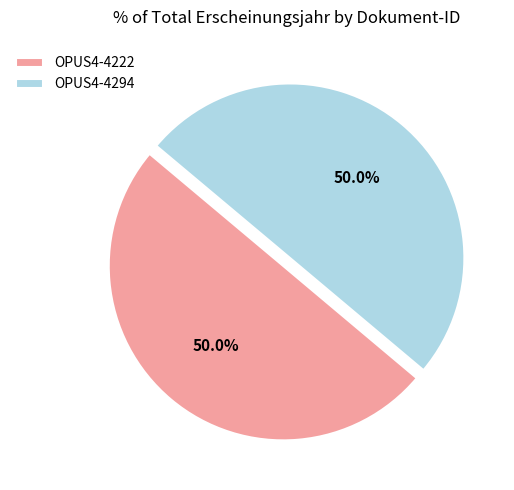

Combined, do OPUS4-4222 and OPUS4-4294 account for over 50%?

Yes